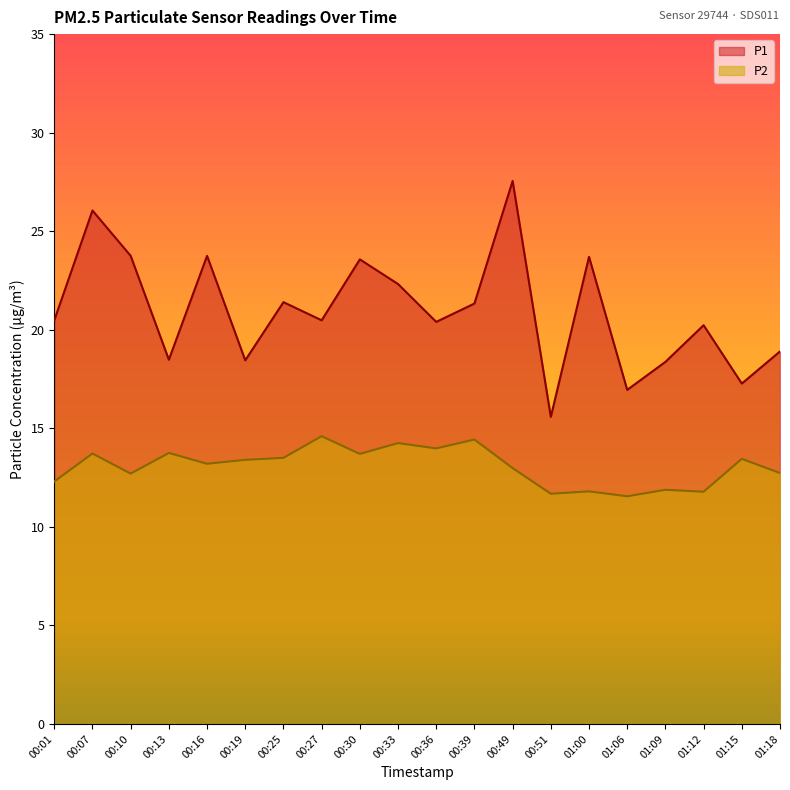

Between 01:09 and 00:10, which is larger?

00:10